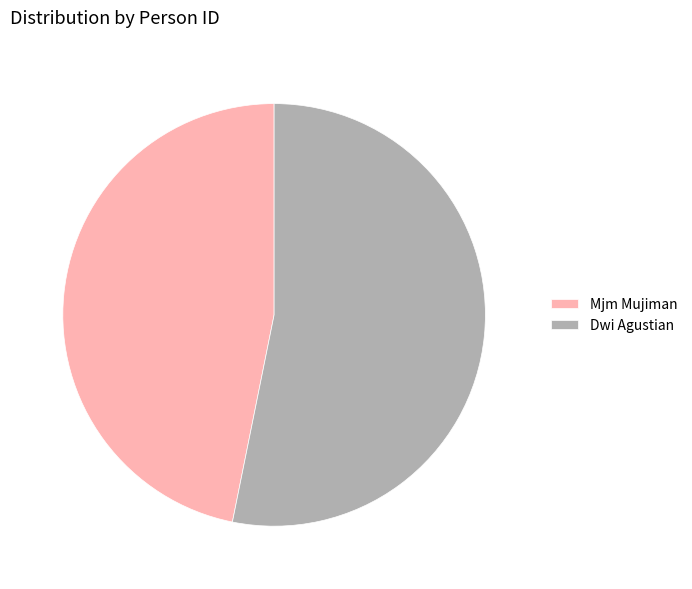

Which slice is the largest?

Dwi Agustian